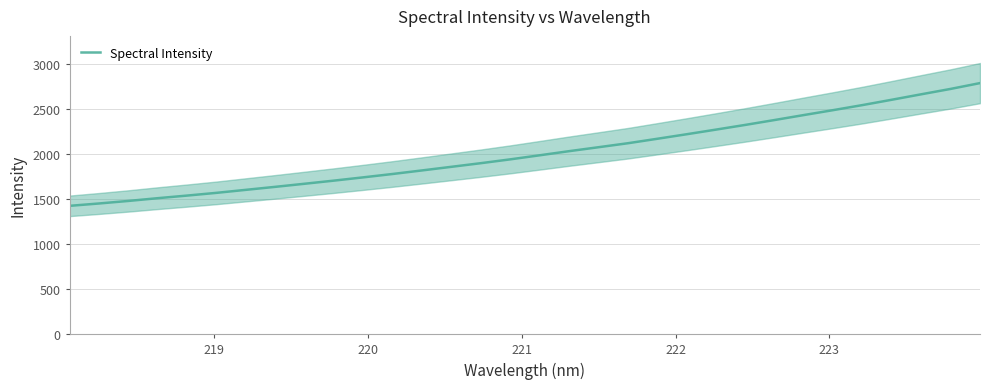

What is the lowest value of the Spectral Intensity series?

1424.8